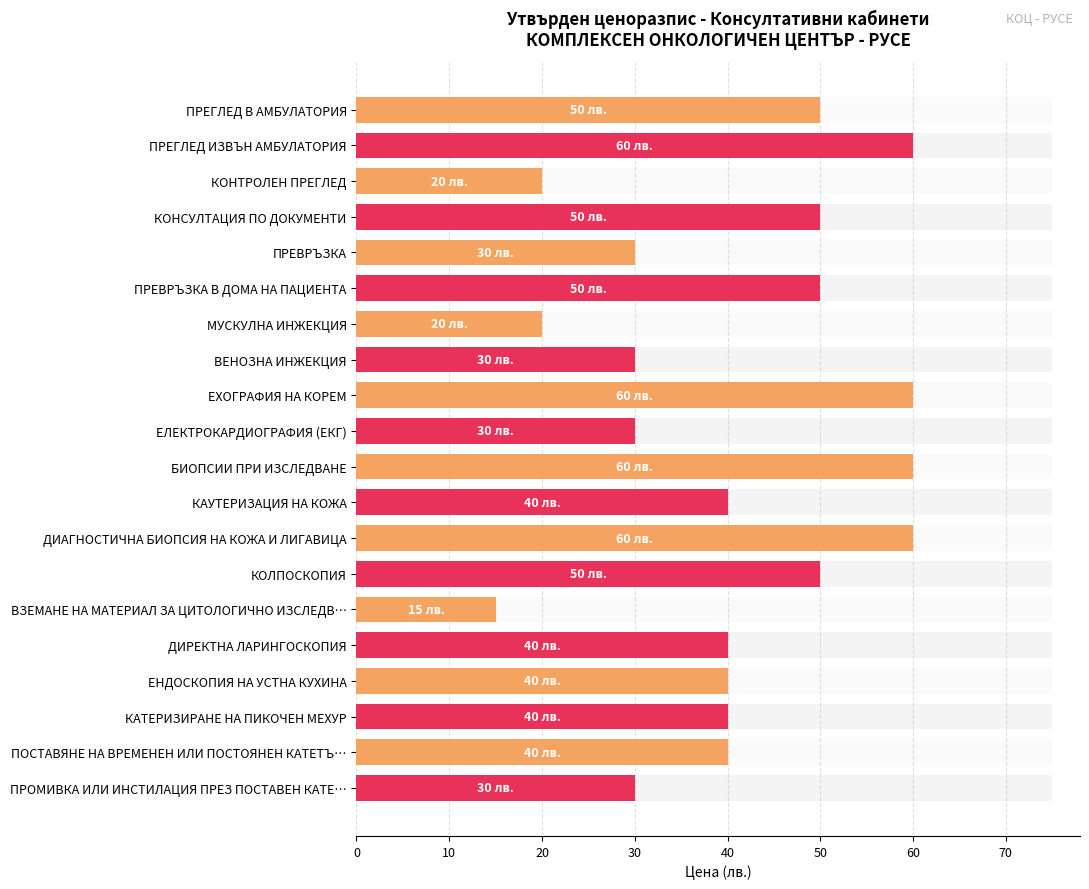

Reading right to left, transcribe all the data shown in this chart.

30	40	40	40	40	15	50	60	40	60	30	60	30	20	50	30	50	20	60	50